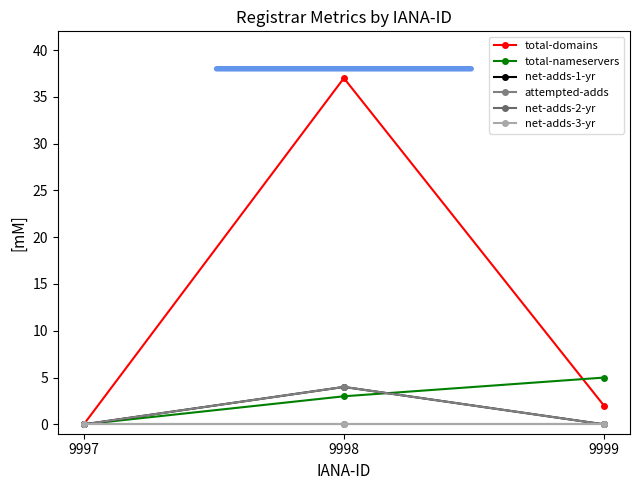

The attempted-adds series shows 0 at 9999. True or false?

True